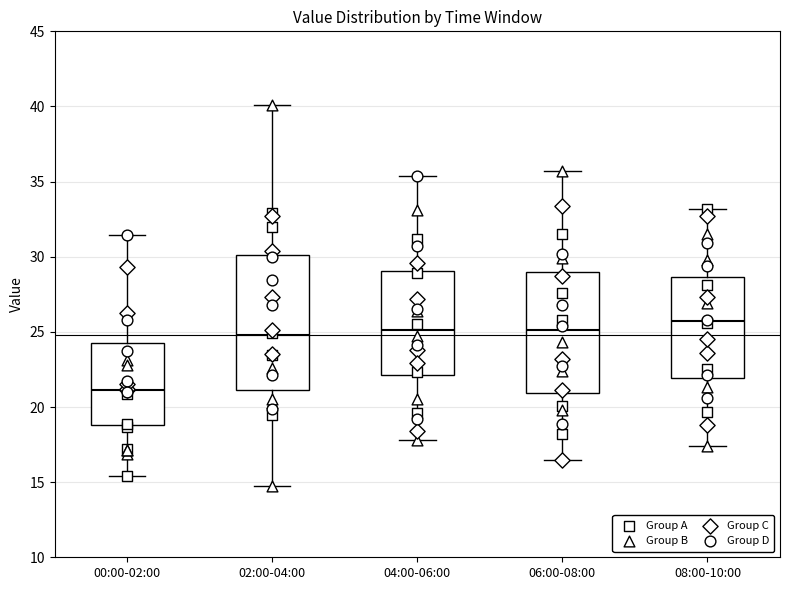

Where is the upper edge of the box for 08:00-10:00 on the y-axis? The values are not printed on the chart, so give them approximately, as read against the axis.

28.5